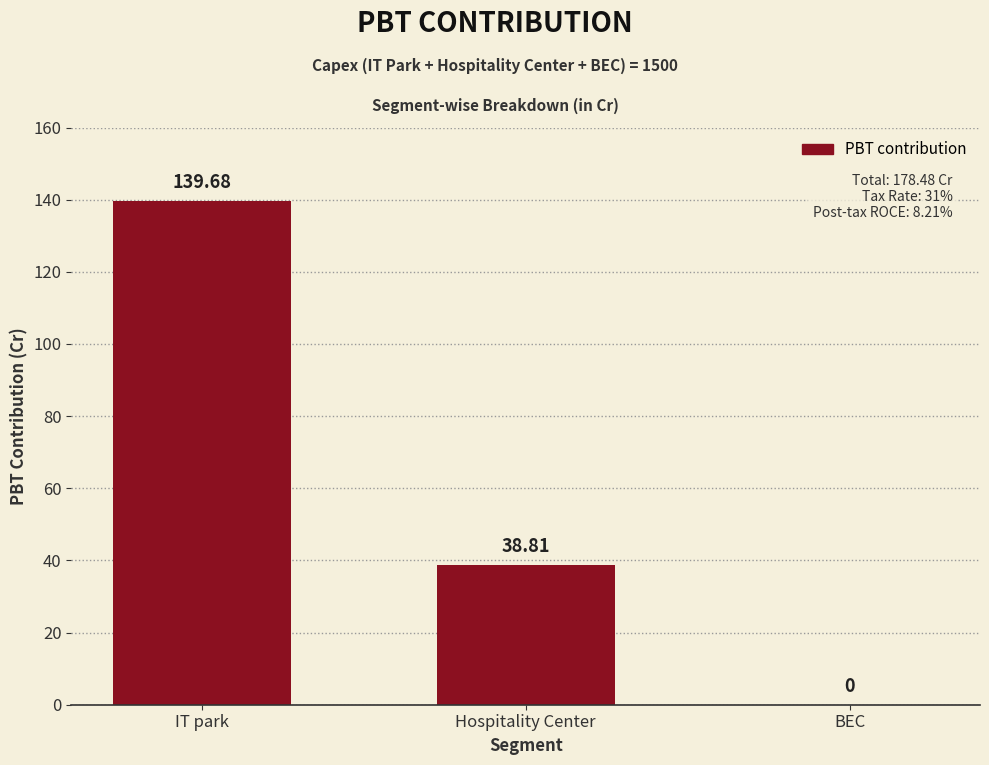

The value at IT park is 139.7. True or false?

True